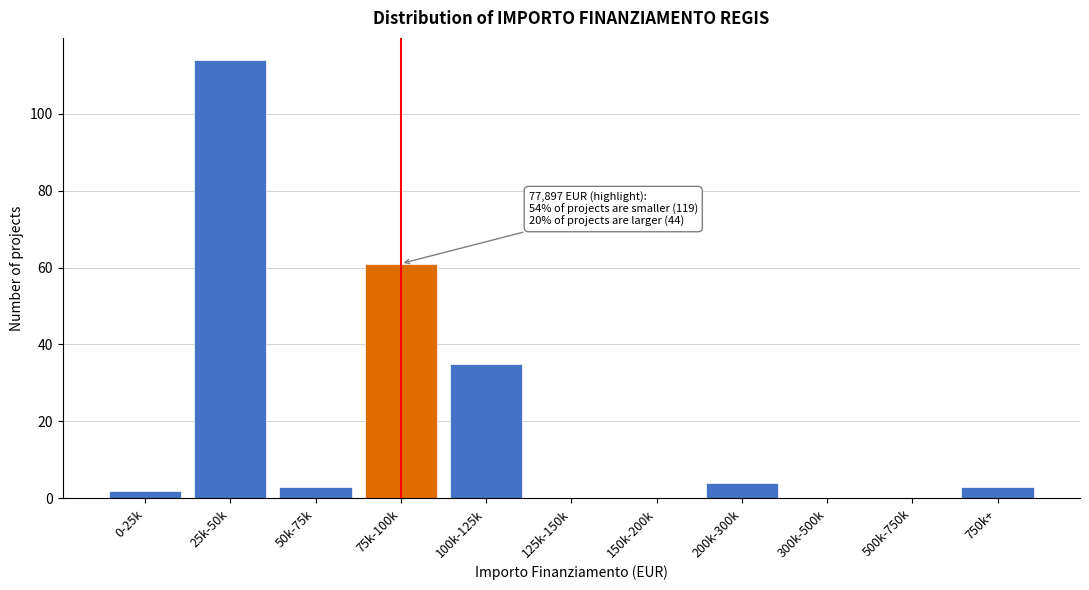

Reading left to right, list all the values displayed in this chart.

0-25k=2	25k-50k=114	50k-75k=3	75k-100k=61	100k-125k=35	125k-150k=0	150k-200k=0	200k-300k=4	300k-500k=0	500k-750k=0	750k+=3